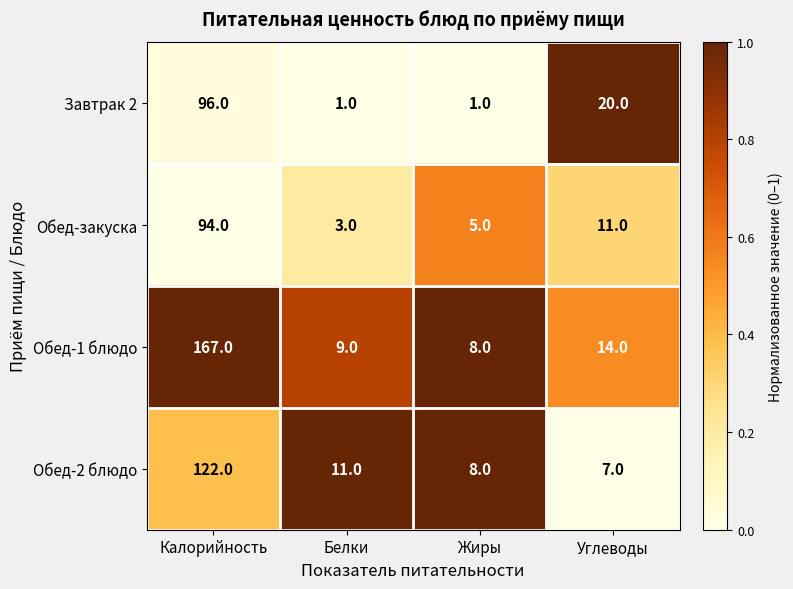

The Обед-2 блюдо series shows 9 at Углеводы. True or false?

False